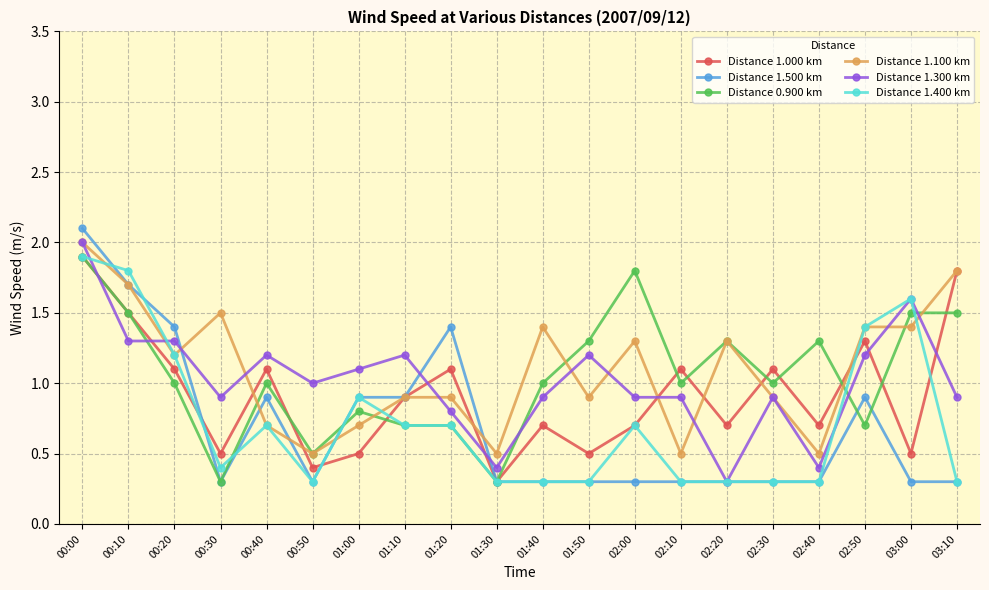

What is the value of the Distance 1.400 km point at the 8th from the left?

0.7